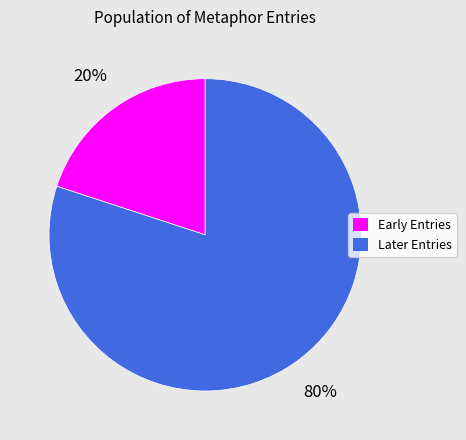

To the nearest percent, what is the average slice percentage?

50%